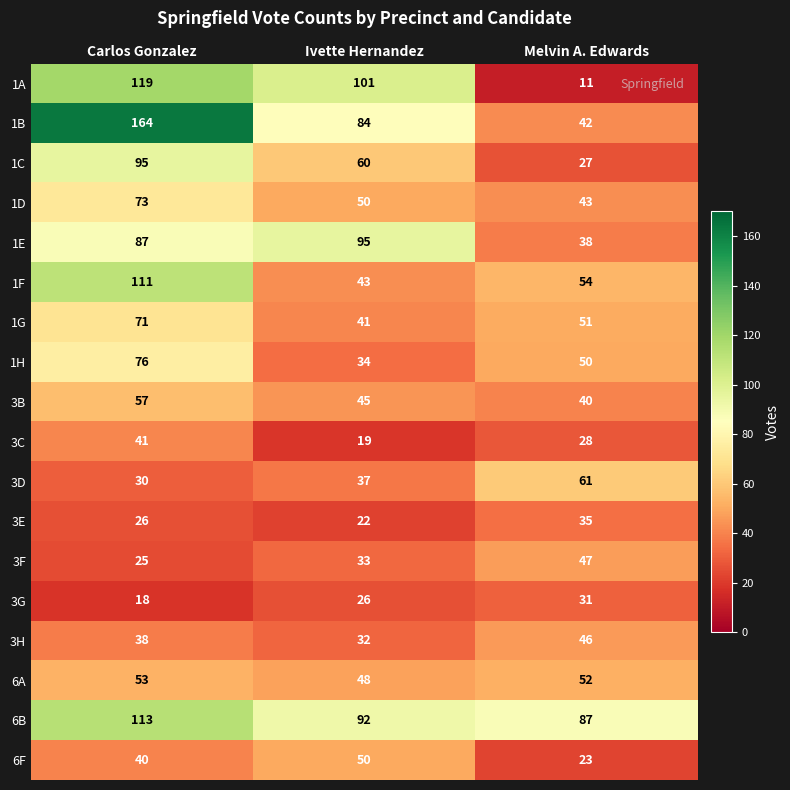

Rank the categories by 3E value from highest to lowest.

Melvin A. Edwards, Carlos Gonzalez, Ivette Hernandez